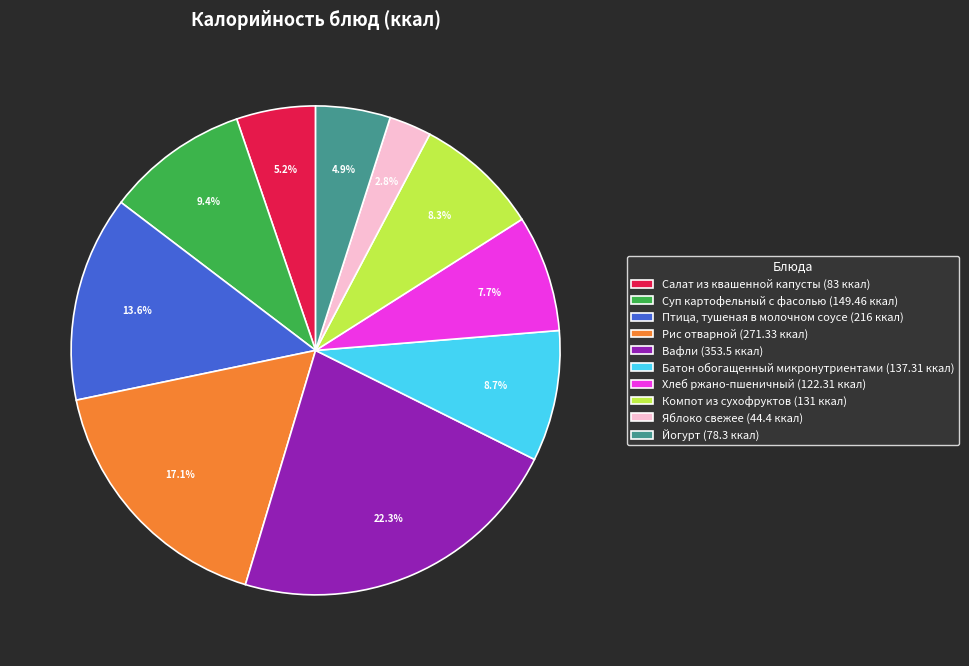

Combined, what portion of the pie is Рис отварной (271.33 ккал) and Яблоко свежее (44.4 ккал)?

19.9%